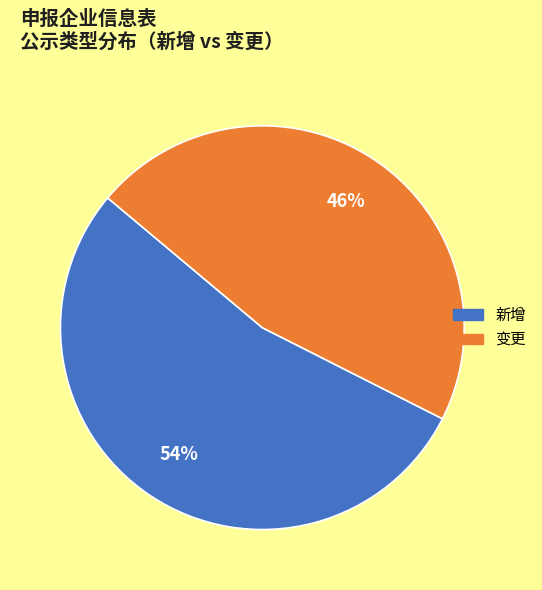

Which slice is the smallest?

变更